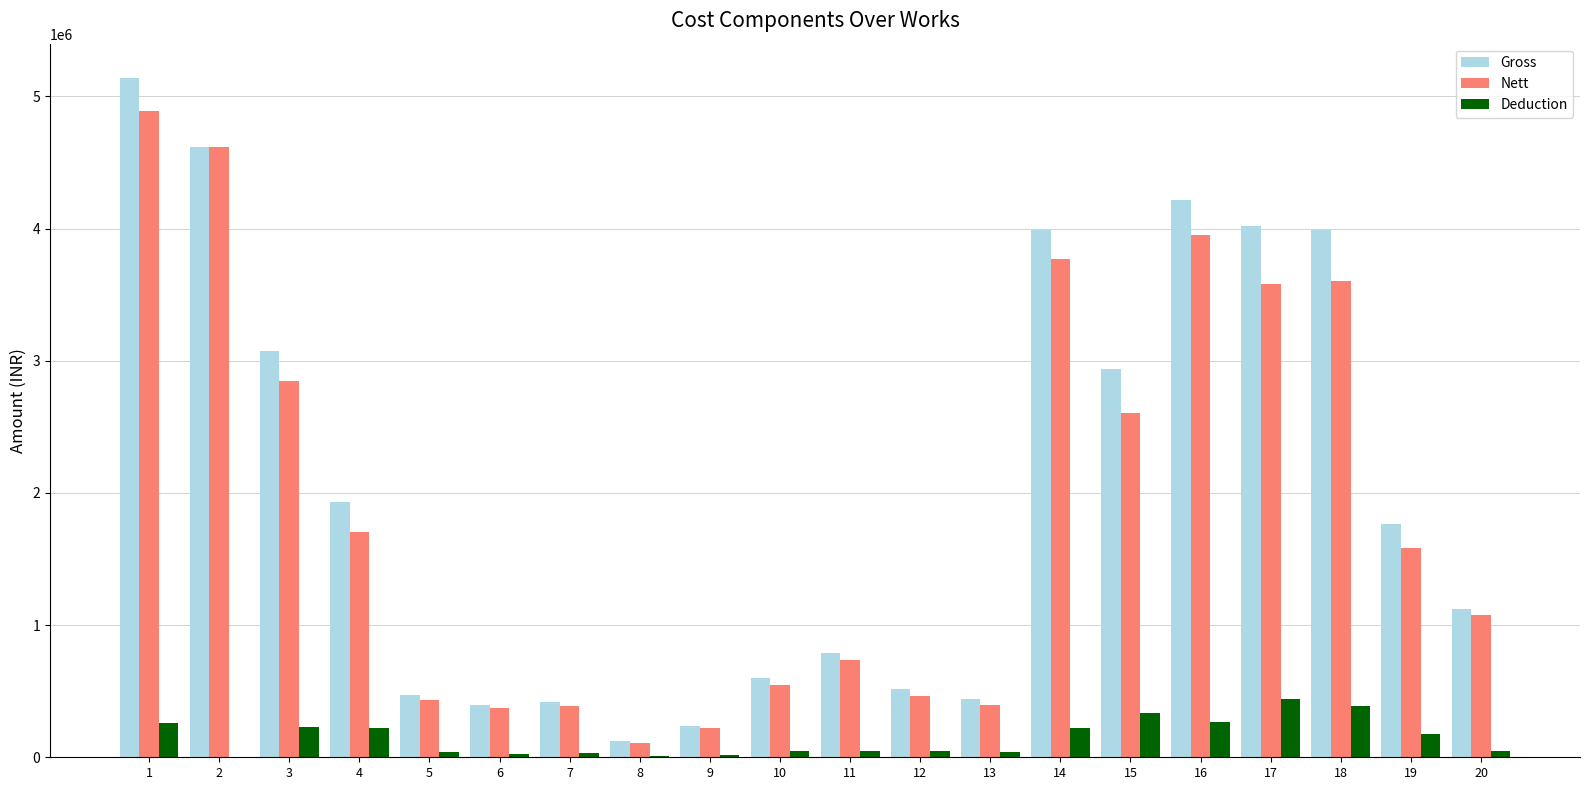

Which category has the highest value across all series?

1